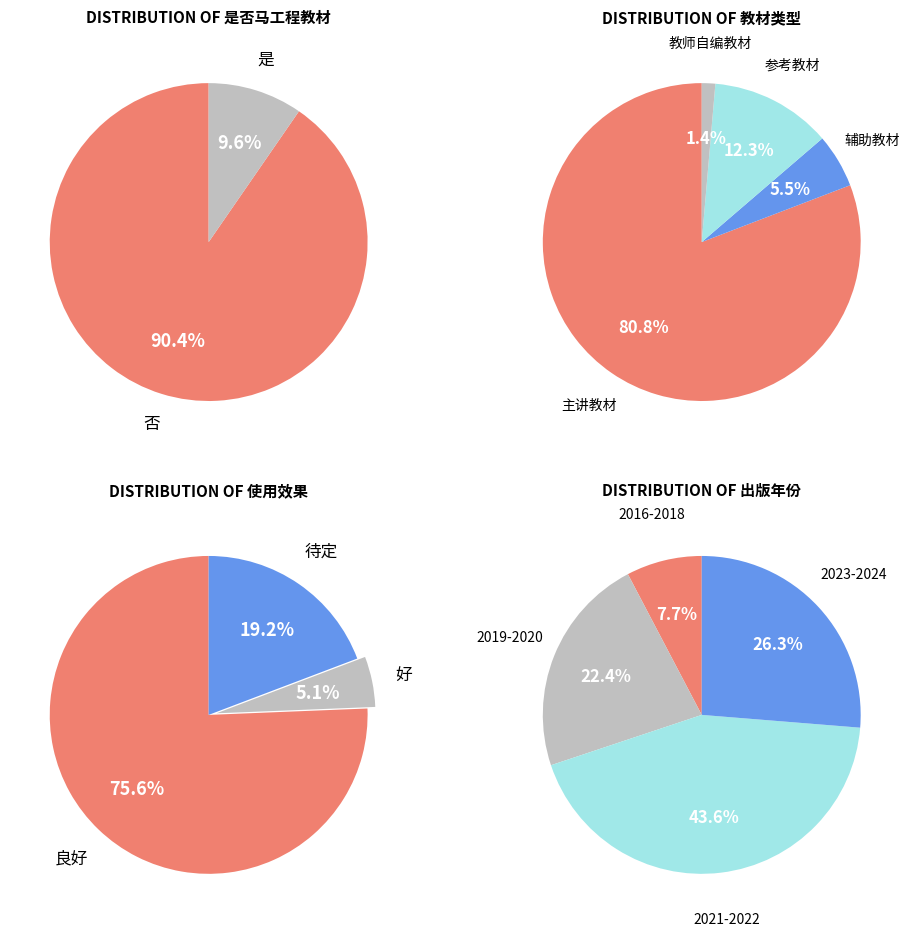

Which category accounts for the majority?

否